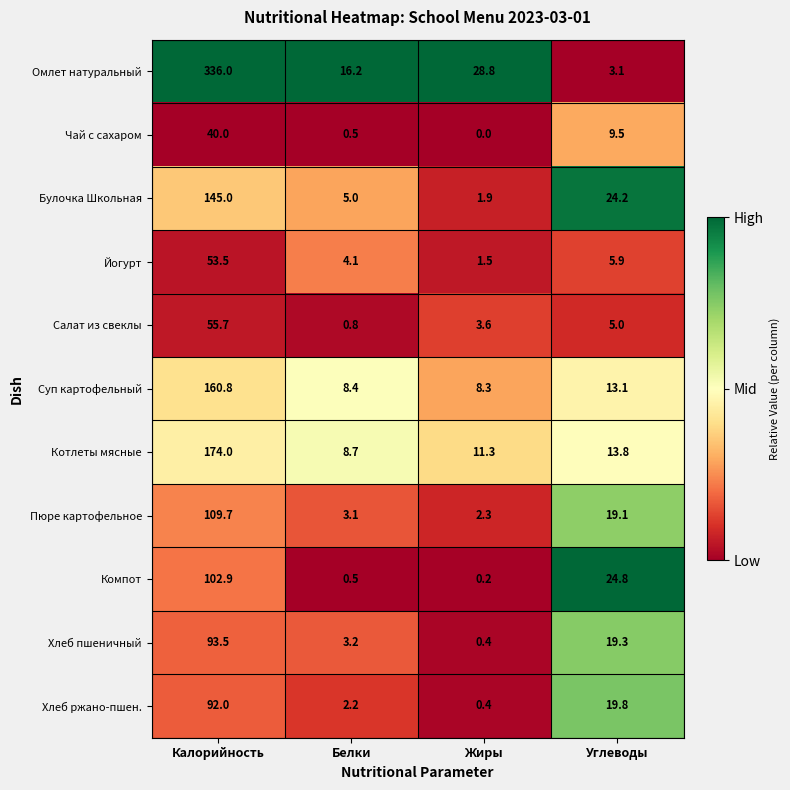

True or false: Булочка Школьная has a value of 3.5 at Белки.

False